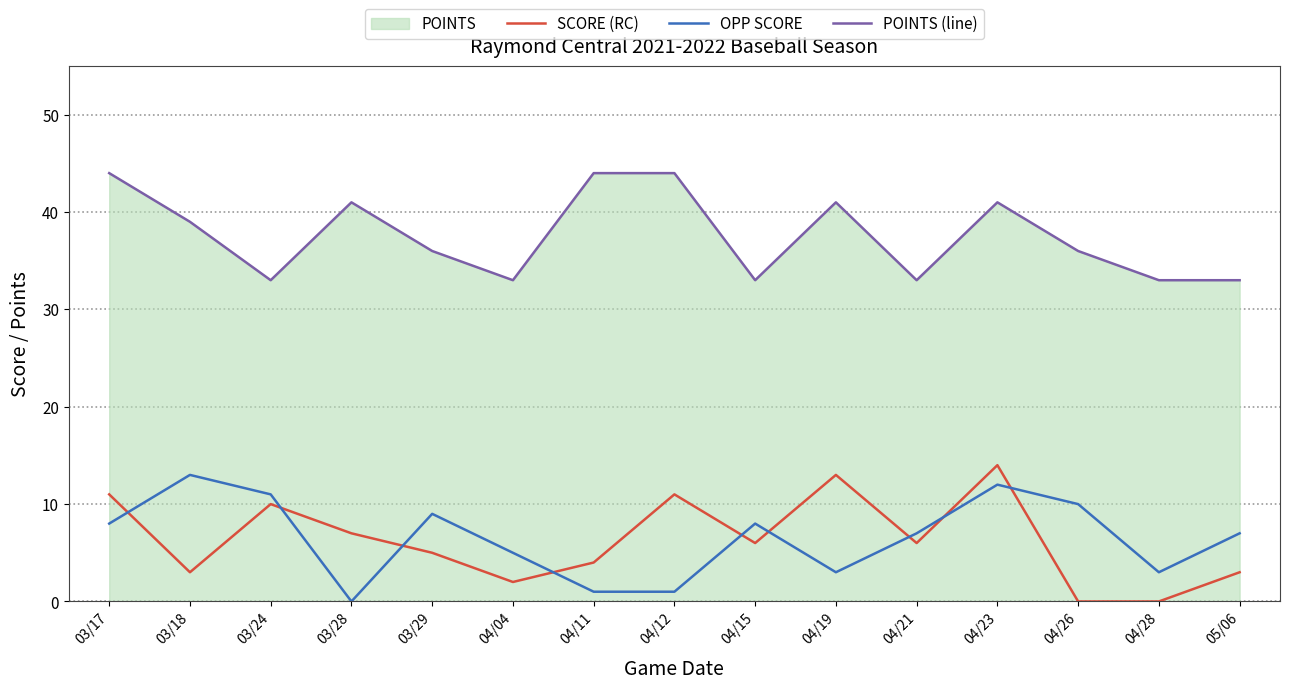

What is the sum of all POINTS (line) values?

564